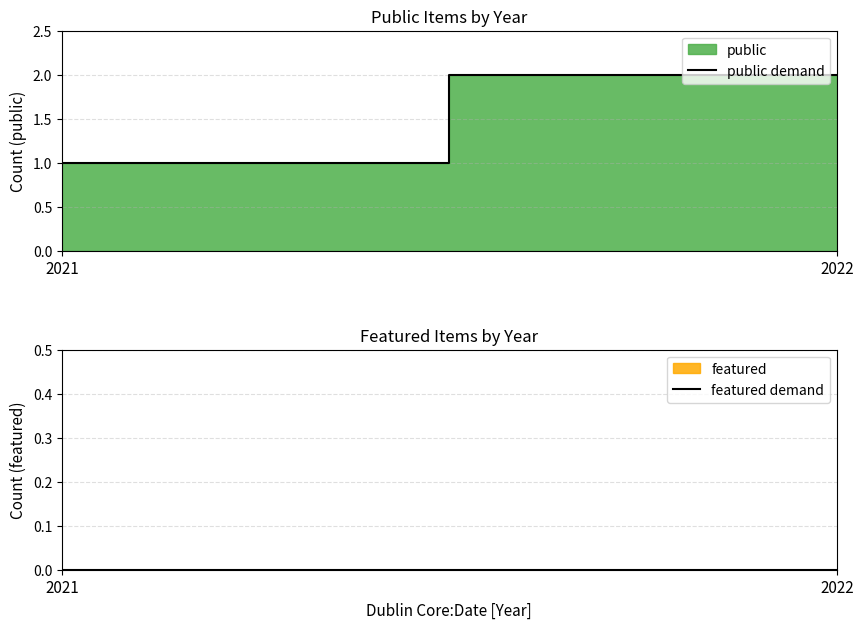

How many lines are shown in the chart?

2